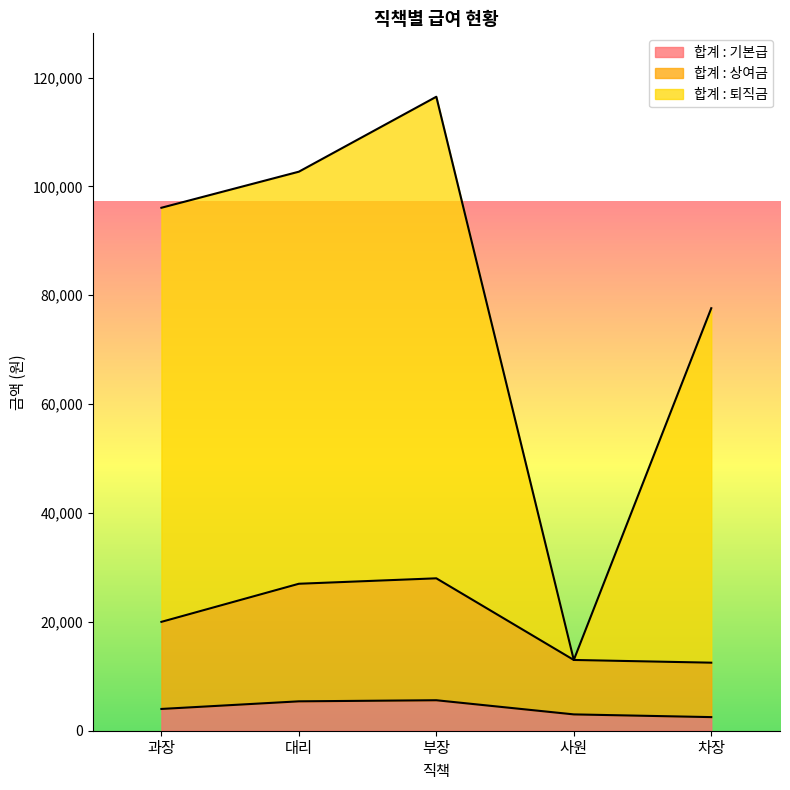

Which label corresponds to the smallest value in the chart?

차장